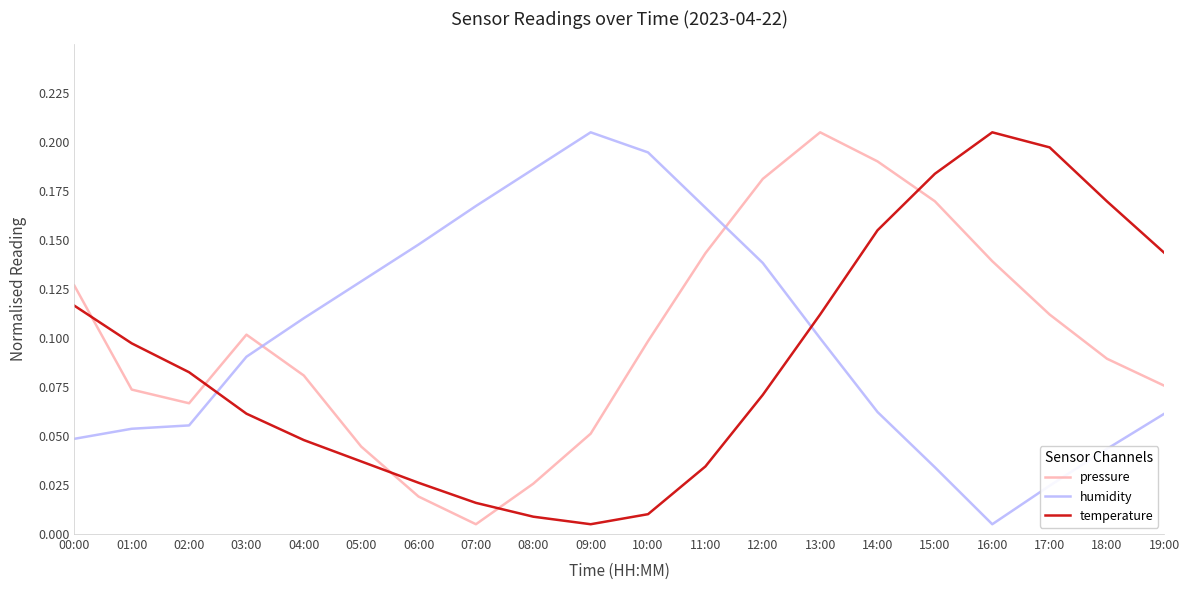

At which category is the sum across all series the highest?

13:00